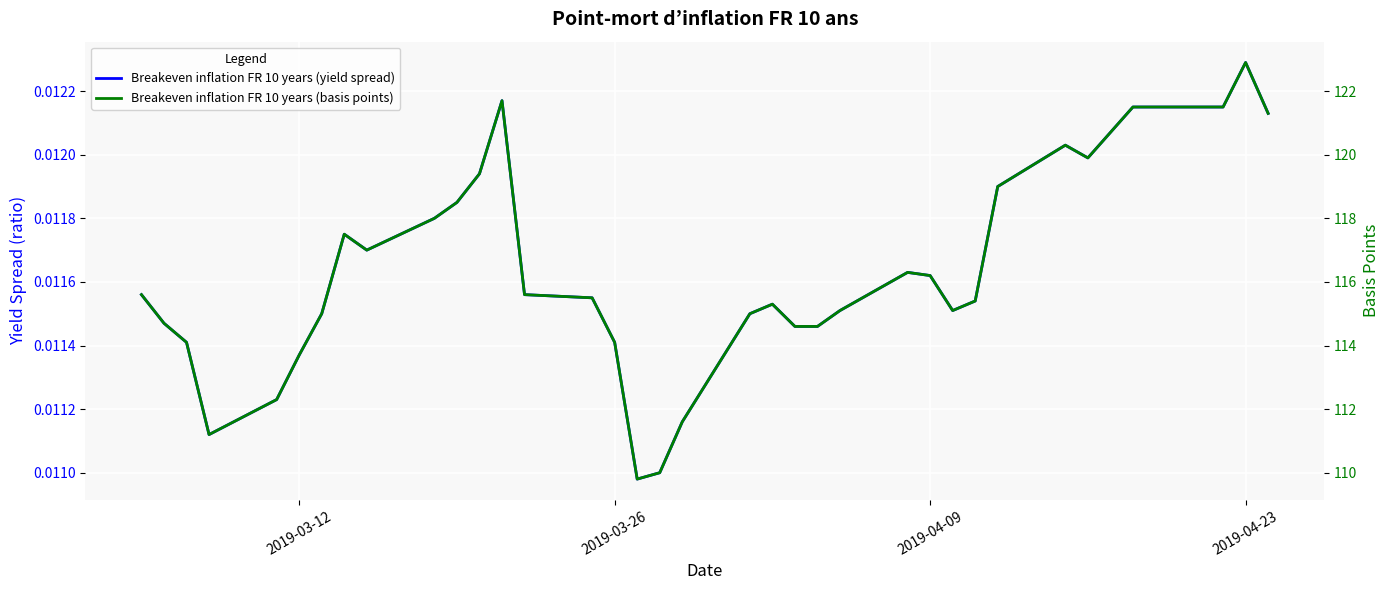

Is the value of Breakeven inflation FR 10 years (yield spread) at 13 greater than the value of Breakeven inflation FR 10 years (basis points) at 21?

No